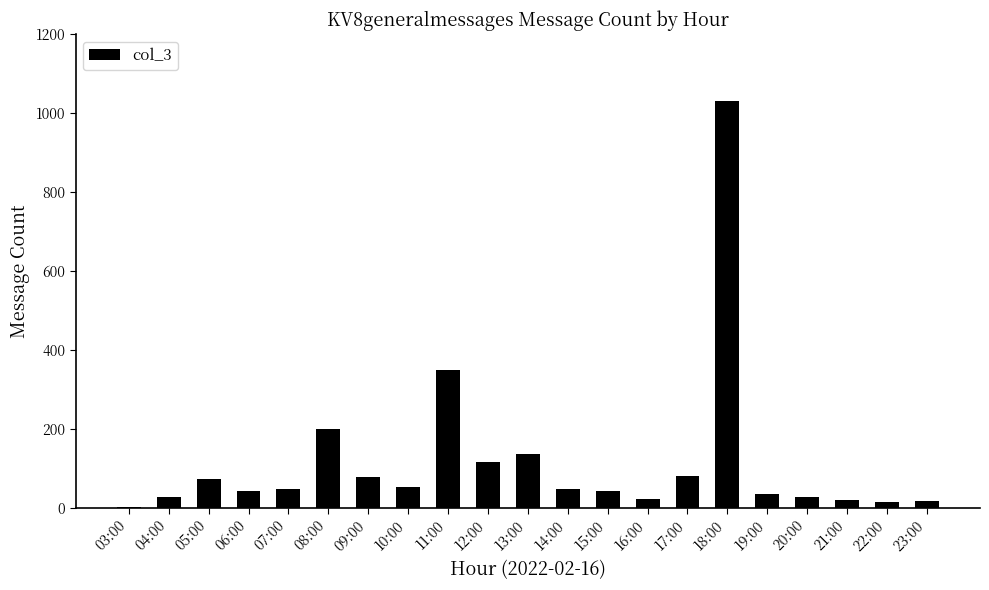

At which label does the data first exceed 47?

05:00